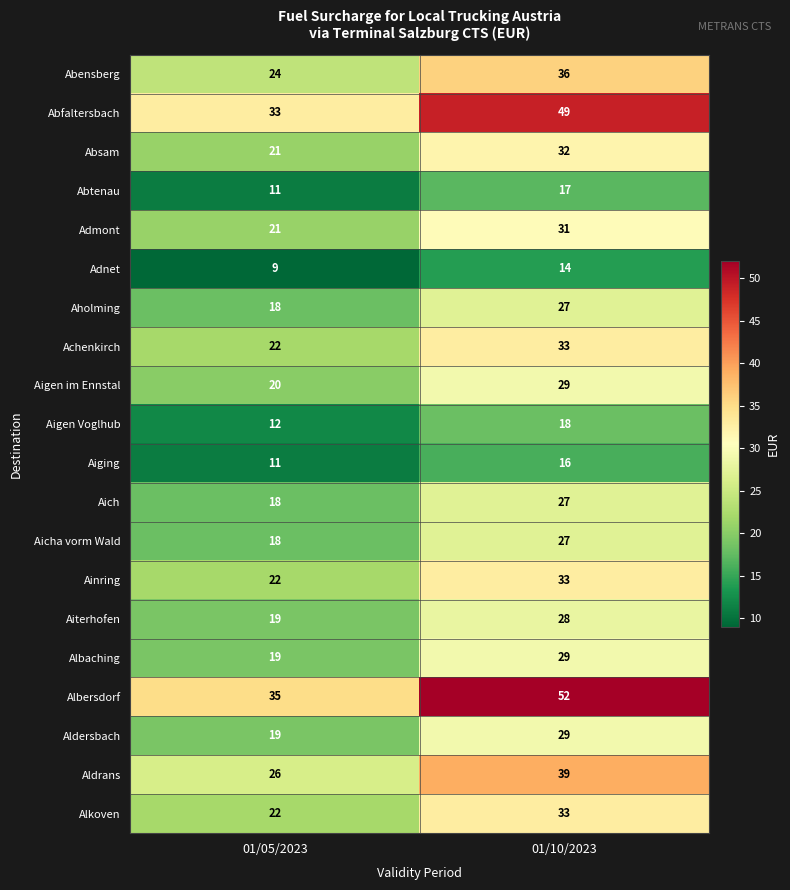

What is the sum of all Aigen im Ennstal values?

49